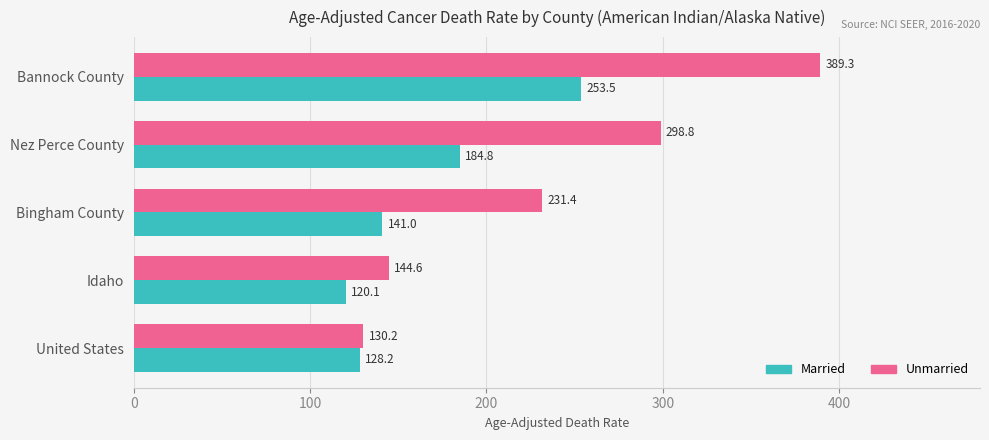

List the series in order of their overall mean, highest first.

Unmarried, Married